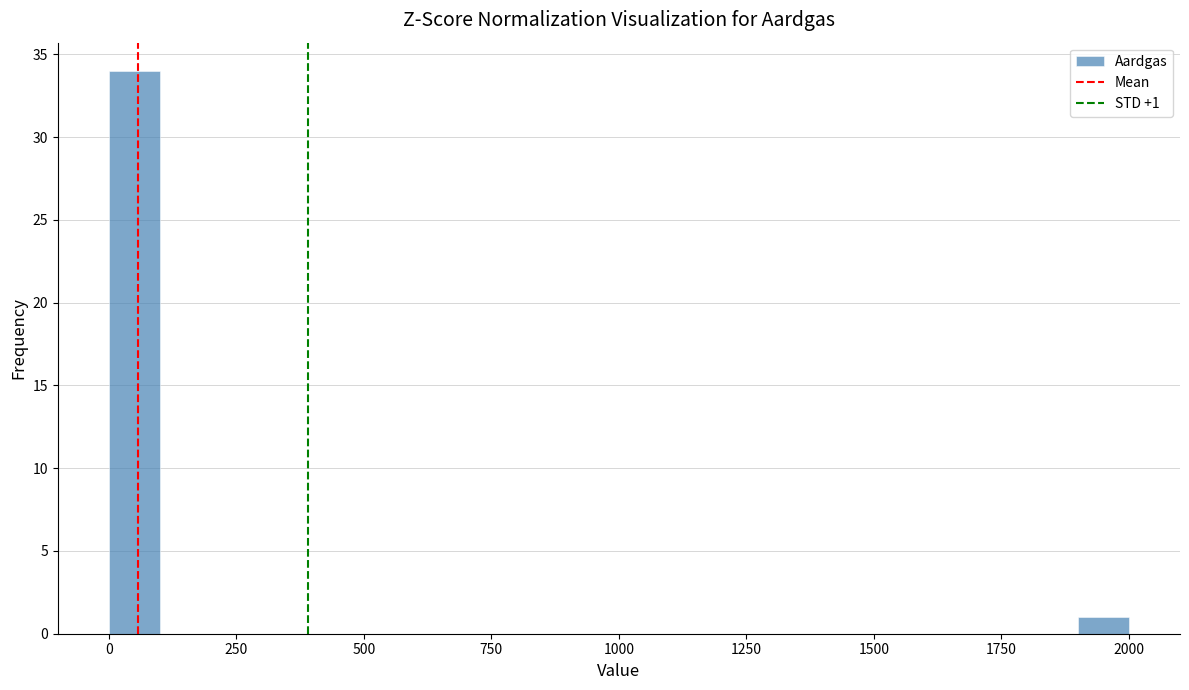

Read against the x-axis, roughly where is the centre of the tallest bar?

50